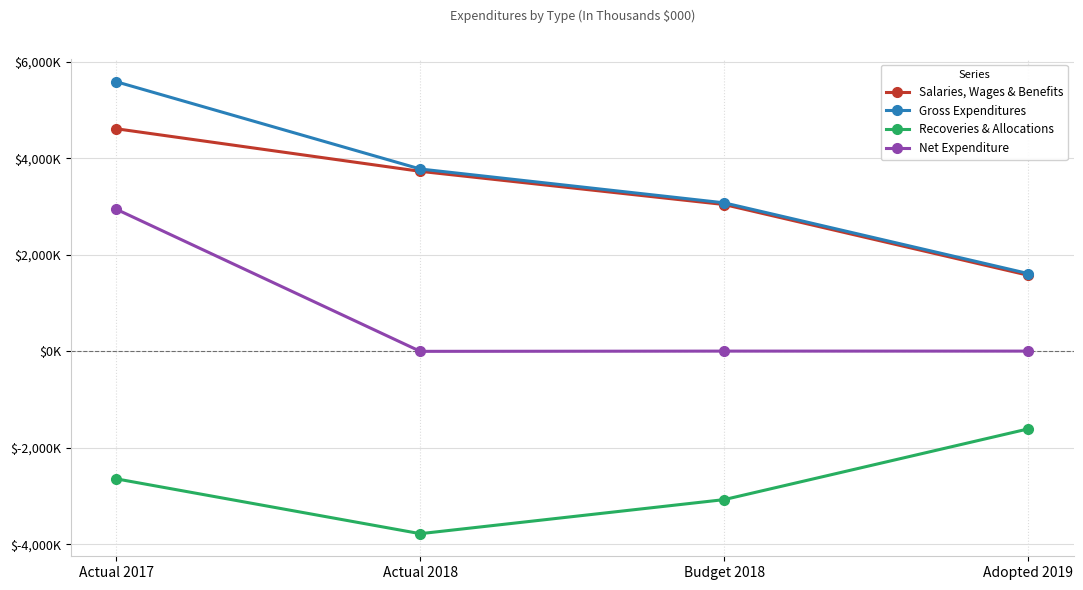

Is this an area chart (filled region under the line)?

No